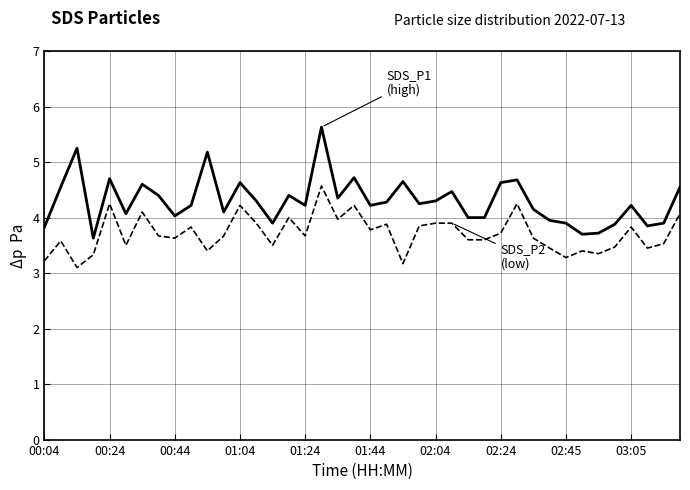

What is the smallest value displayed?

3.1